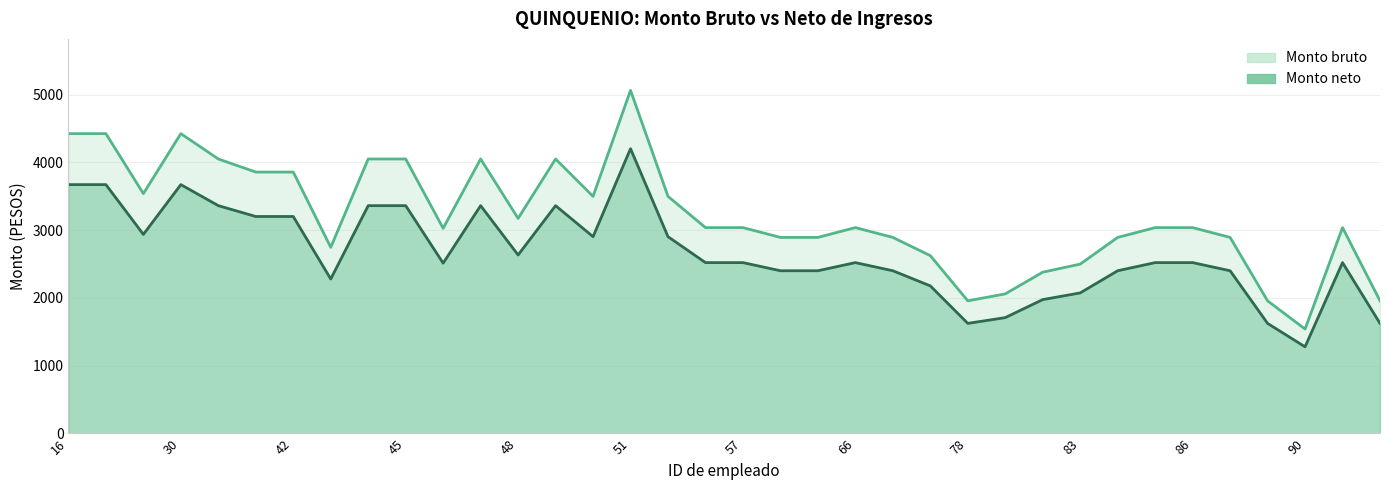

What are all the series names shown in the legend?

Monto bruto, Monto neto